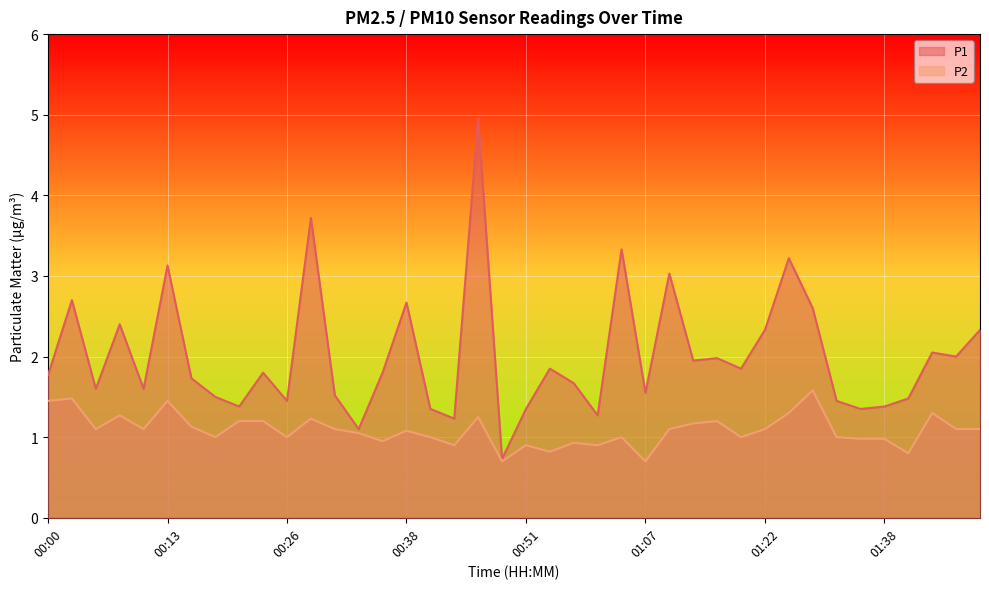

Reading left to right, list all the values displayed in this chart.

P1: 1.8	2.7	1.6	2.4	1.6	3.1	1.7	1.5	1.4	1.8	1.4	3.7	1.5	1.1	1.8	2.7	1.4	1.2	5.0	0.7	1.4	1.9	1.7	1.3	3.3	1.6	3.0	1.9	2.0	1.9	2.3	3.2	2.6	1.4	1.4	1.4	1.5	2.0	2.0	2.3
P2: 1.4	1.5	1.1	1.3	1.1	1.4	1.1	1.0	1.2	1.2	1.0	1.2	1.1	1.1	0.9	1.1	1.0	0.9	1.2	0.7	0.9	0.8	0.9	0.9	1.0	0.7	1.1	1.2	1.2	1.0	1.1	1.3	1.6	1.0	1.0	1.0	0.8	1.3	1.1	1.1